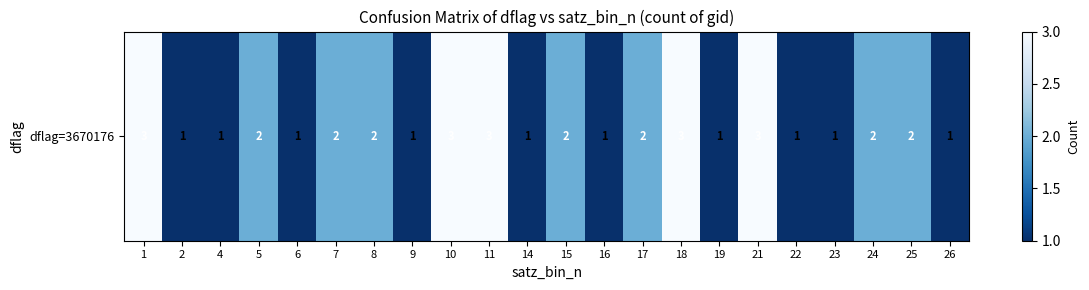

How many data points are less than 2?

10